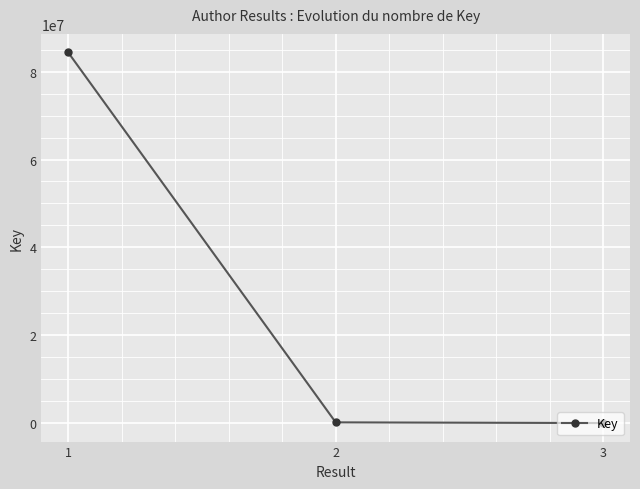

What is the average value?

28183023